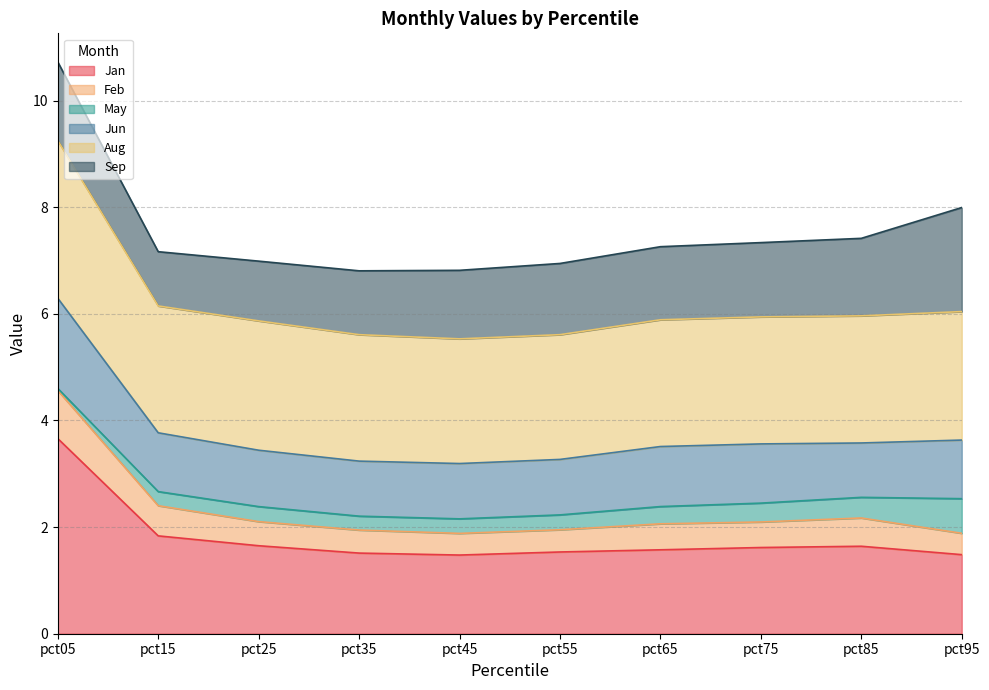

At which category does Aug reach its first local valley?

pct45